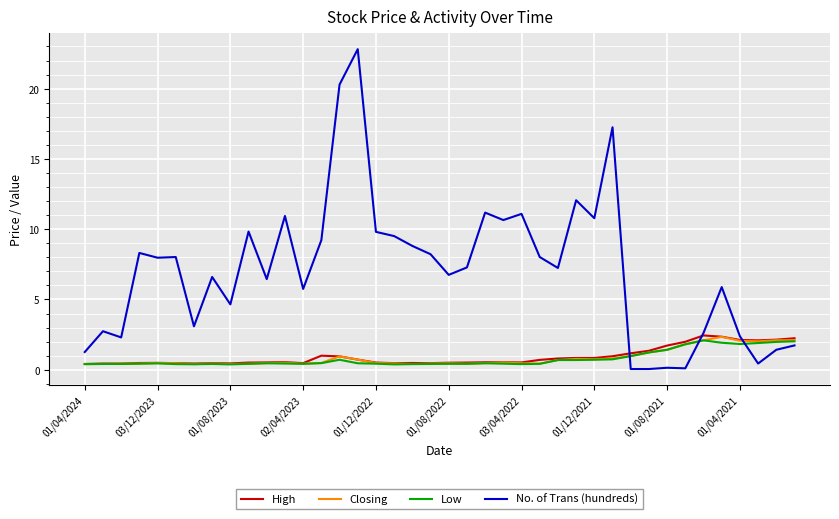

True or false: Closing and No. of Trans (hundreds) cross at least once.

True